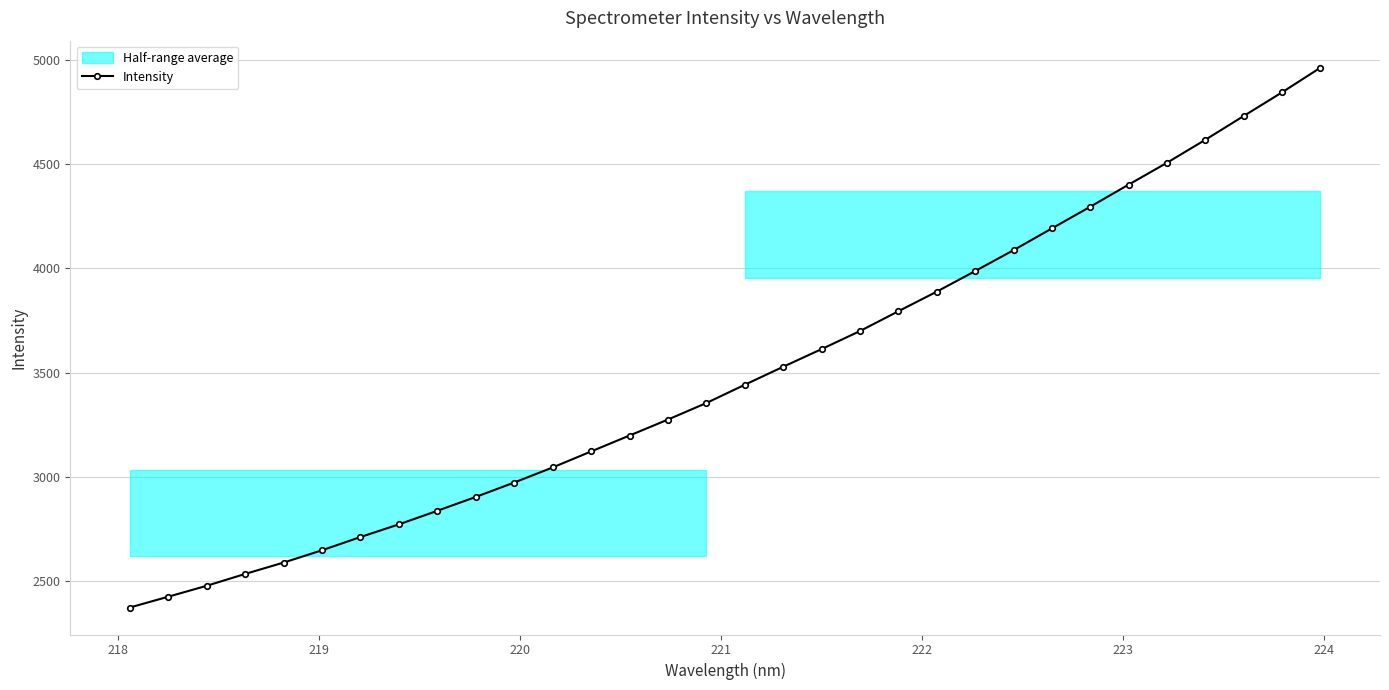

What is the maximum value for Intensity?

4963.8